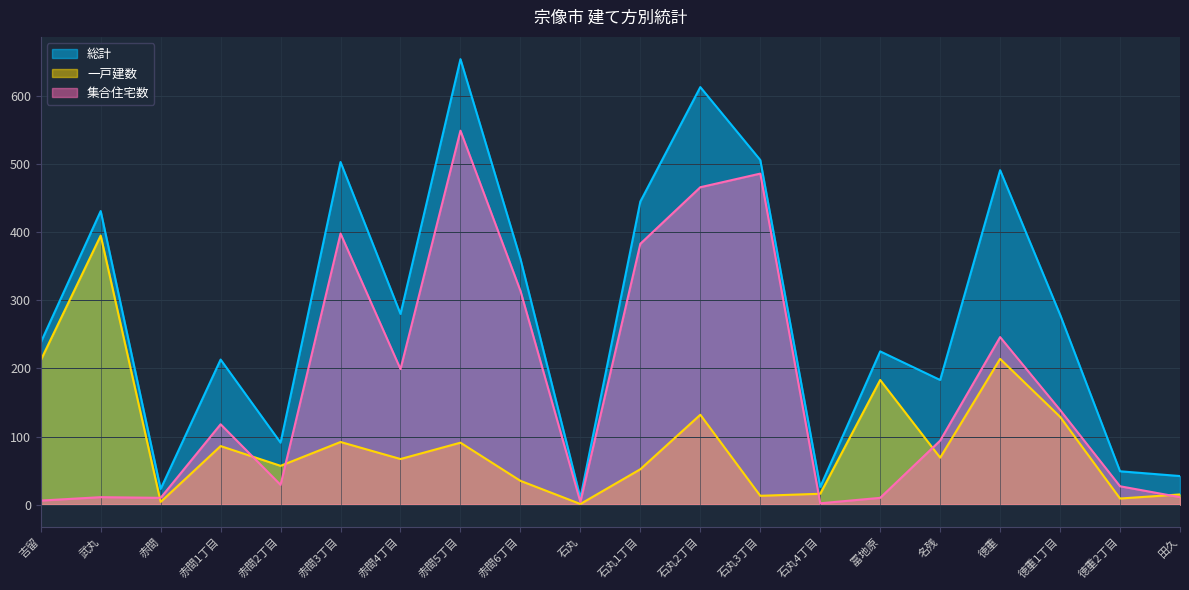

What are all the series names shown in the legend?

総計, 一戸建数, 集合住宅数